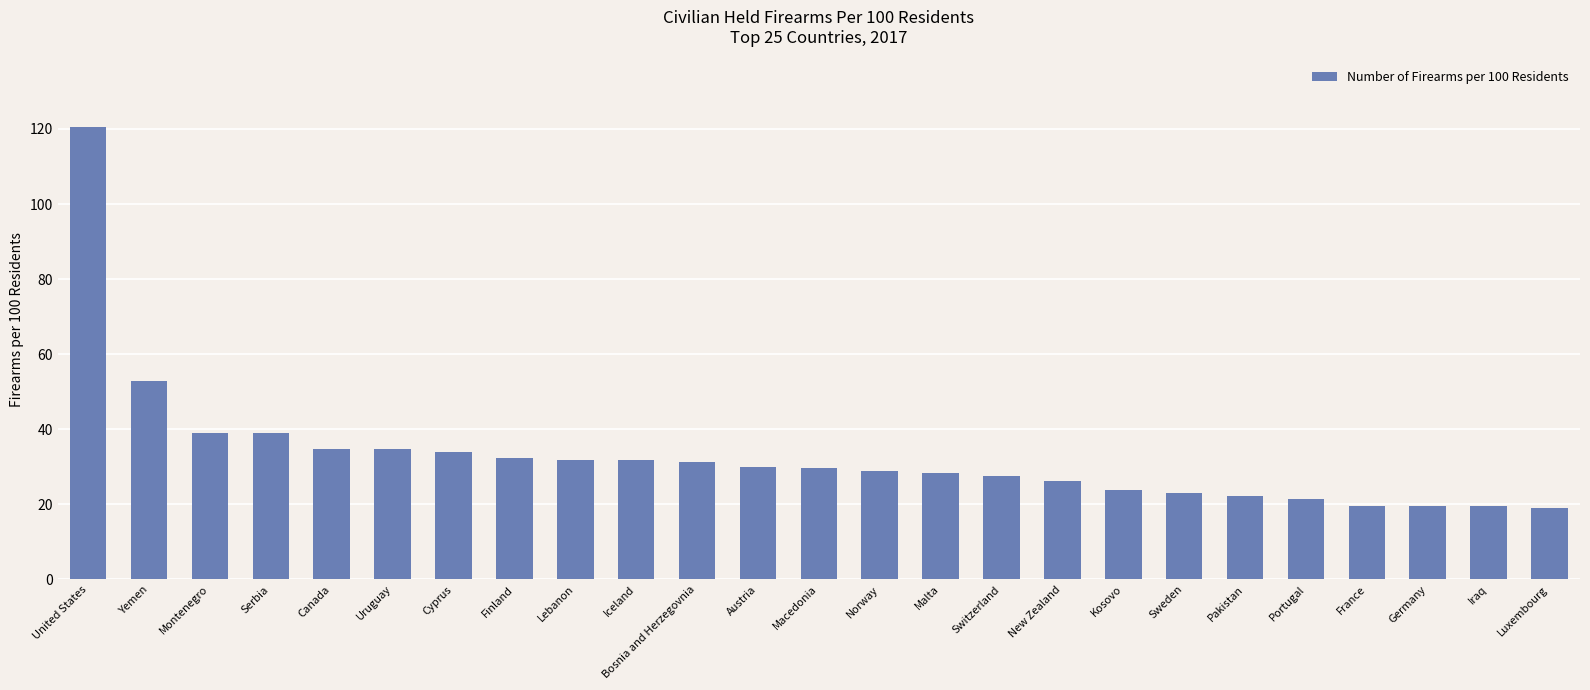

What is the label of the 16th bar from the right?

Iceland